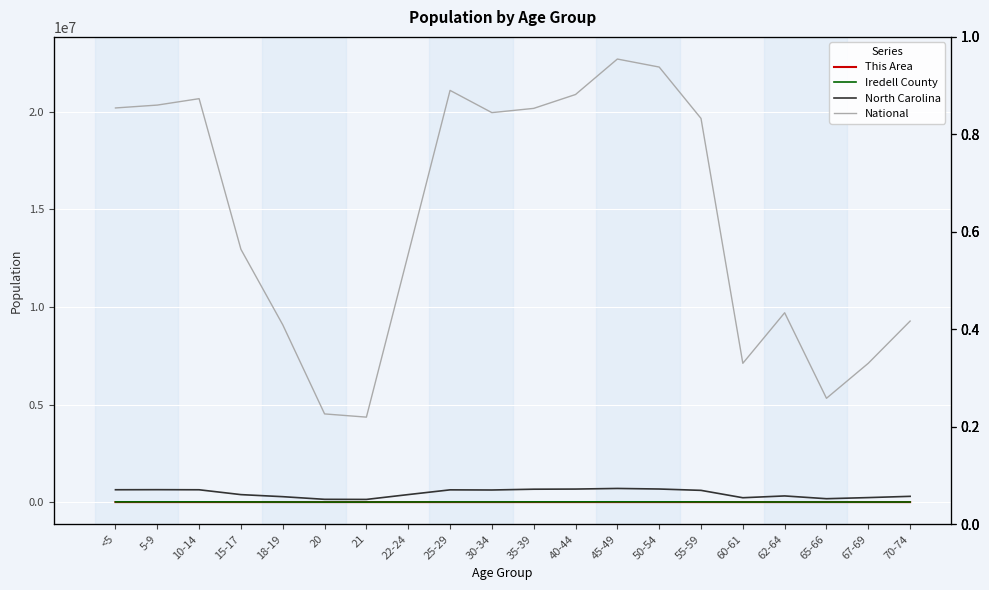

What is the difference between the second highest and second lowest values in the This Area series?

494